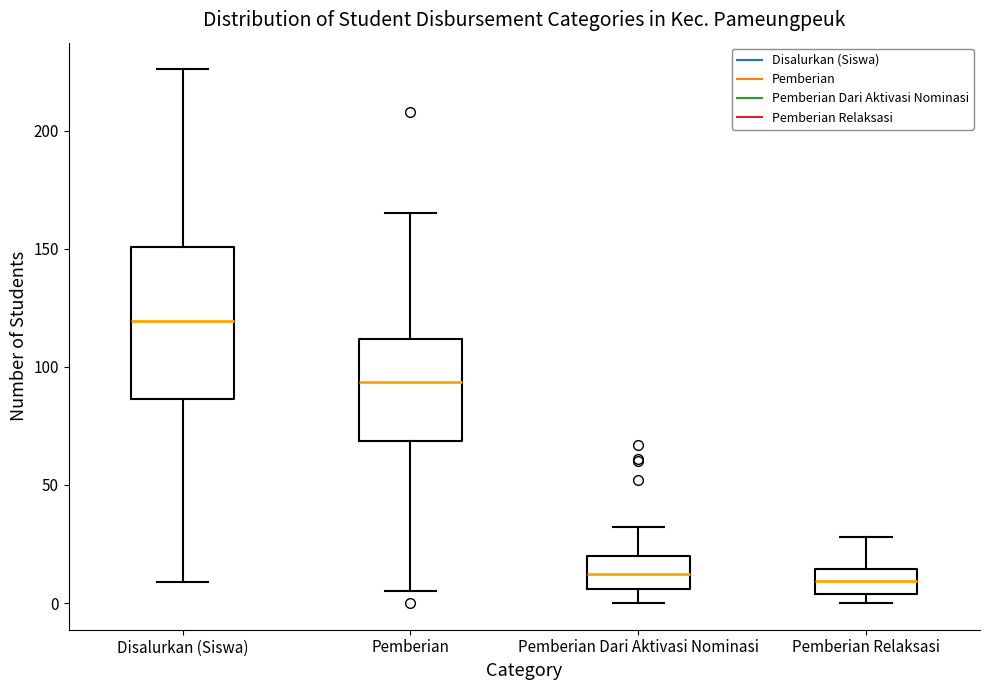

Which box is the tallest, from its lower edge to its upper edge?

Disalurkan (Siswa)